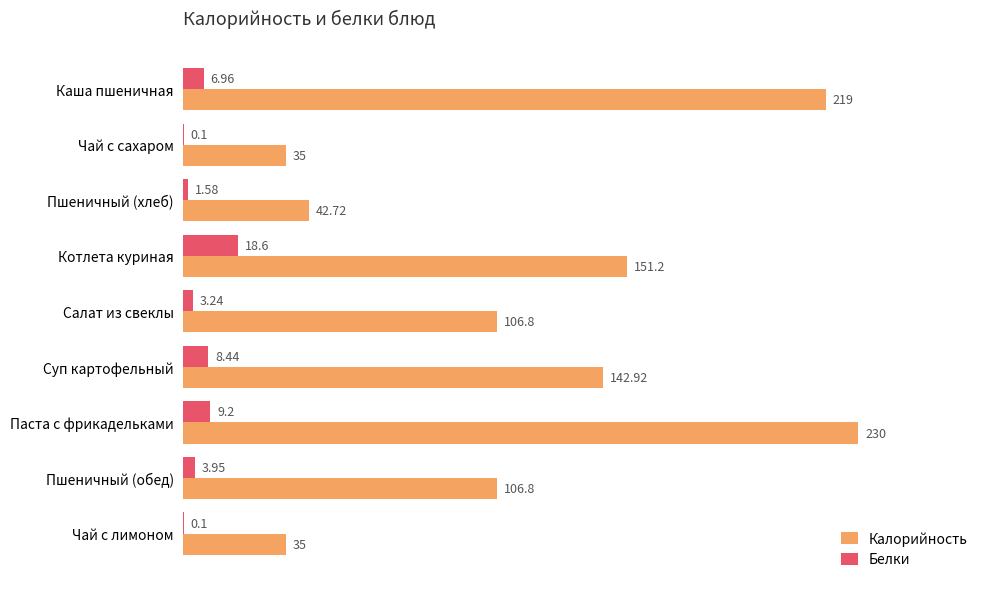

What is the sum of all Белки values?

52.2